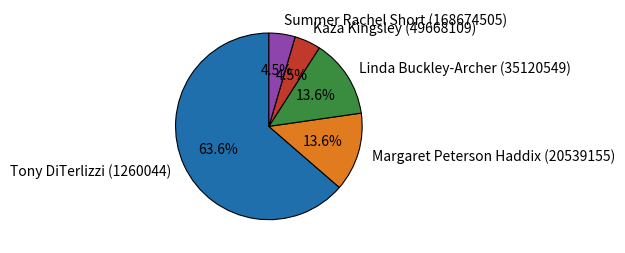

Which has a higher value, Margaret Peterson Haddix (20539155) or Kaza Kingsley (49668109)?

Margaret Peterson Haddix (20539155)